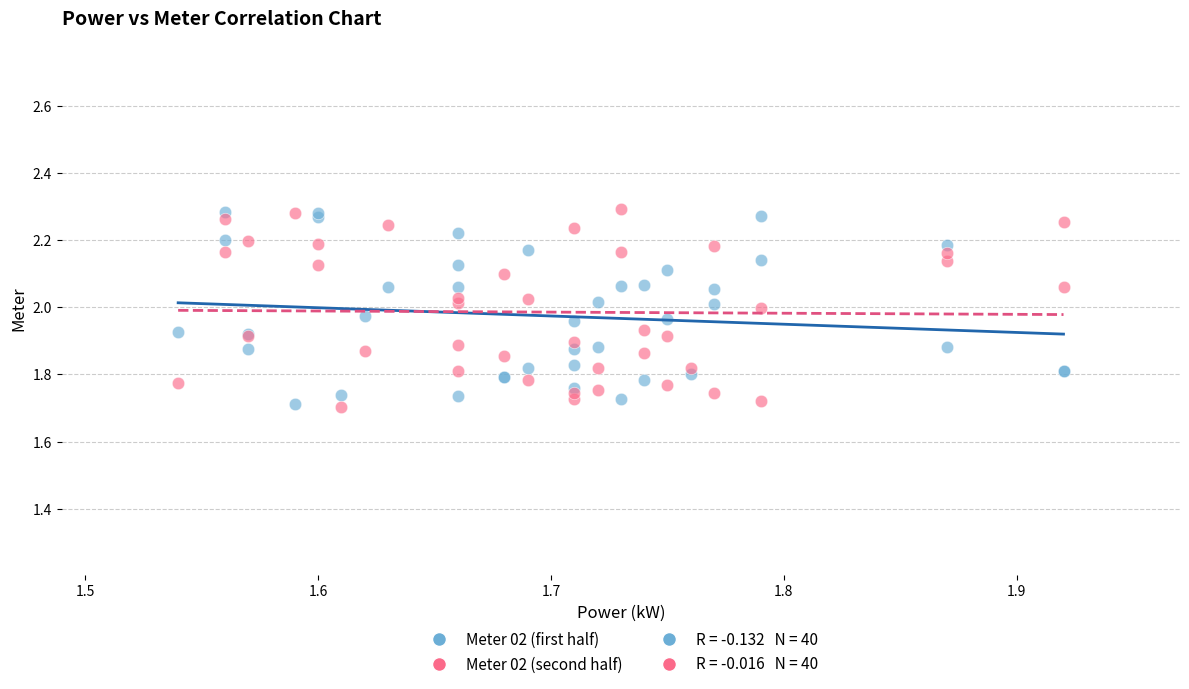

What is the X range (max minus min) for the scatter plot?

0.4